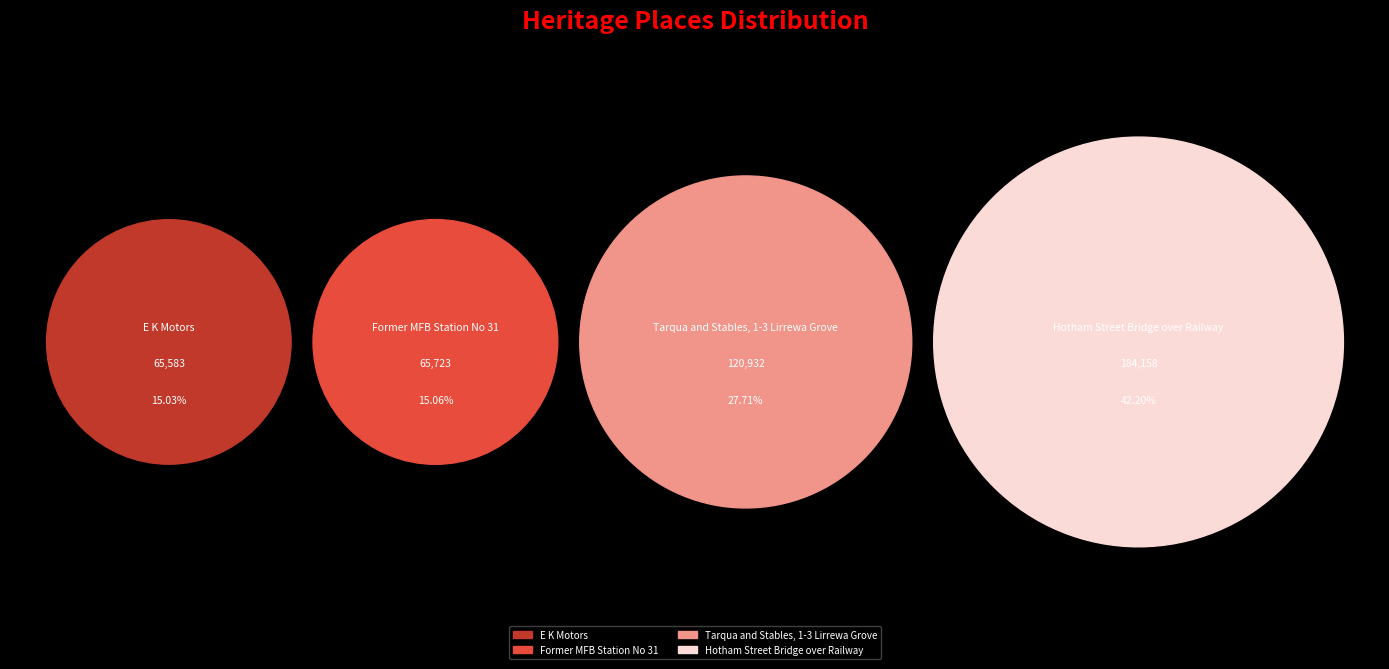

What percentage do Hotham Street Bridge over Railway and E K Motors together represent?

57.2%